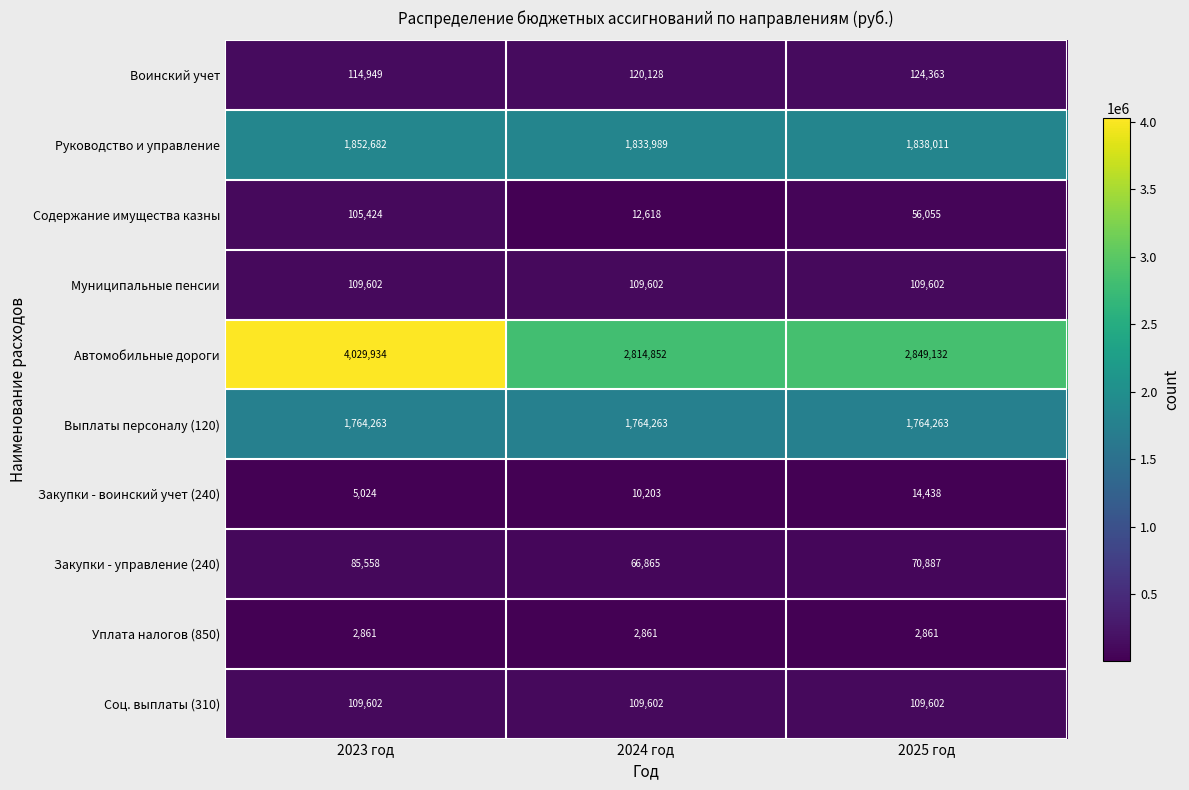

What is the maximum value shown in the chart?

4029934